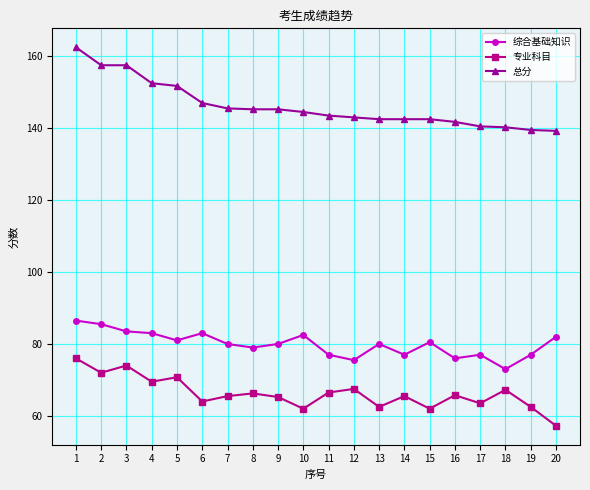

The 专业科目 series shows 112.0 at 11. True or false?

False